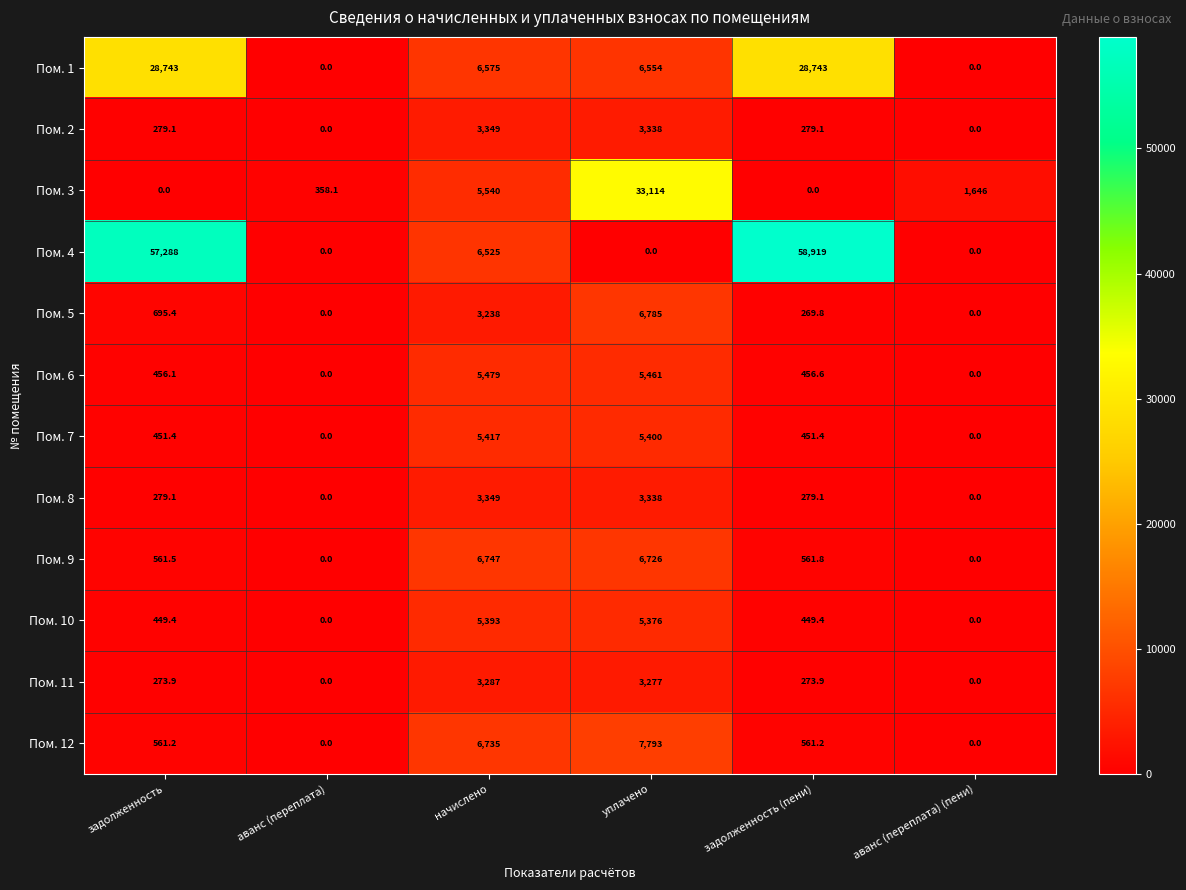

At which label is Пом. 4 closest to 29459?

начислено